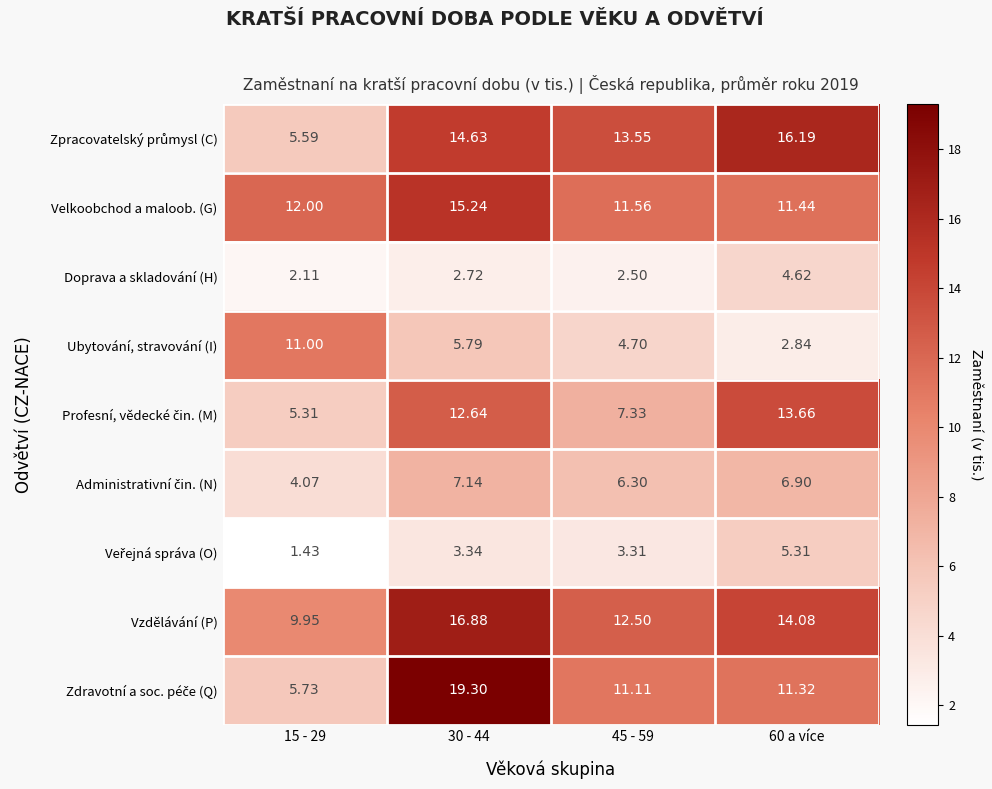

Which series has the largest total across all categories?

Vzdělávání (P)